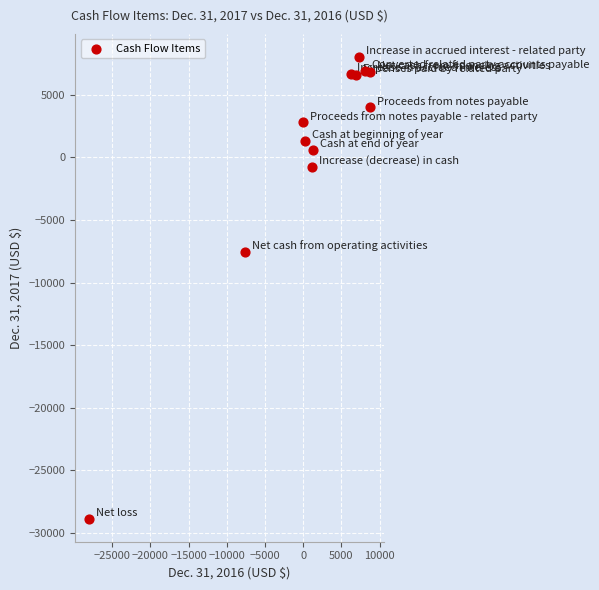

What is the average X value?

1086